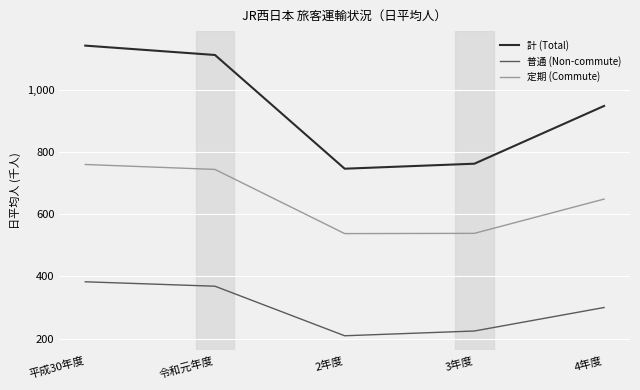

List the labels in order of 計 (Total) value, smallest first.

2年度, 3年度, 4年度, 令和元年度, 平成30年度